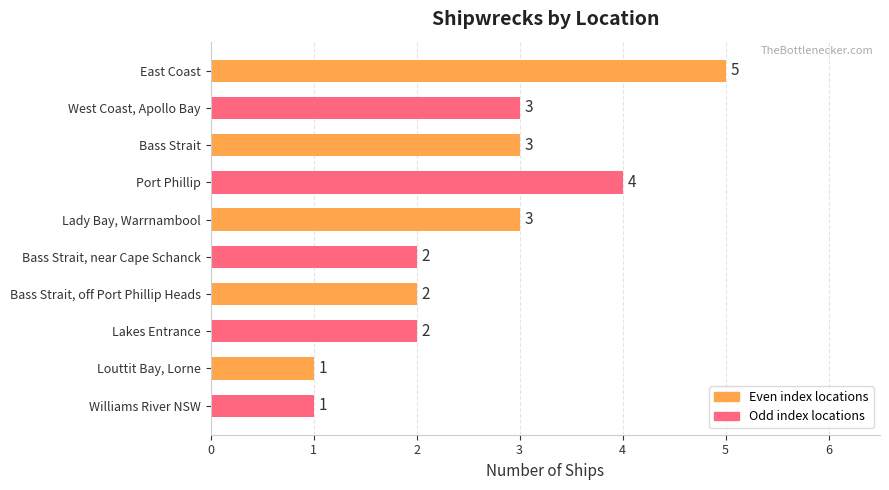

What is the maximum value shown in the chart?

5